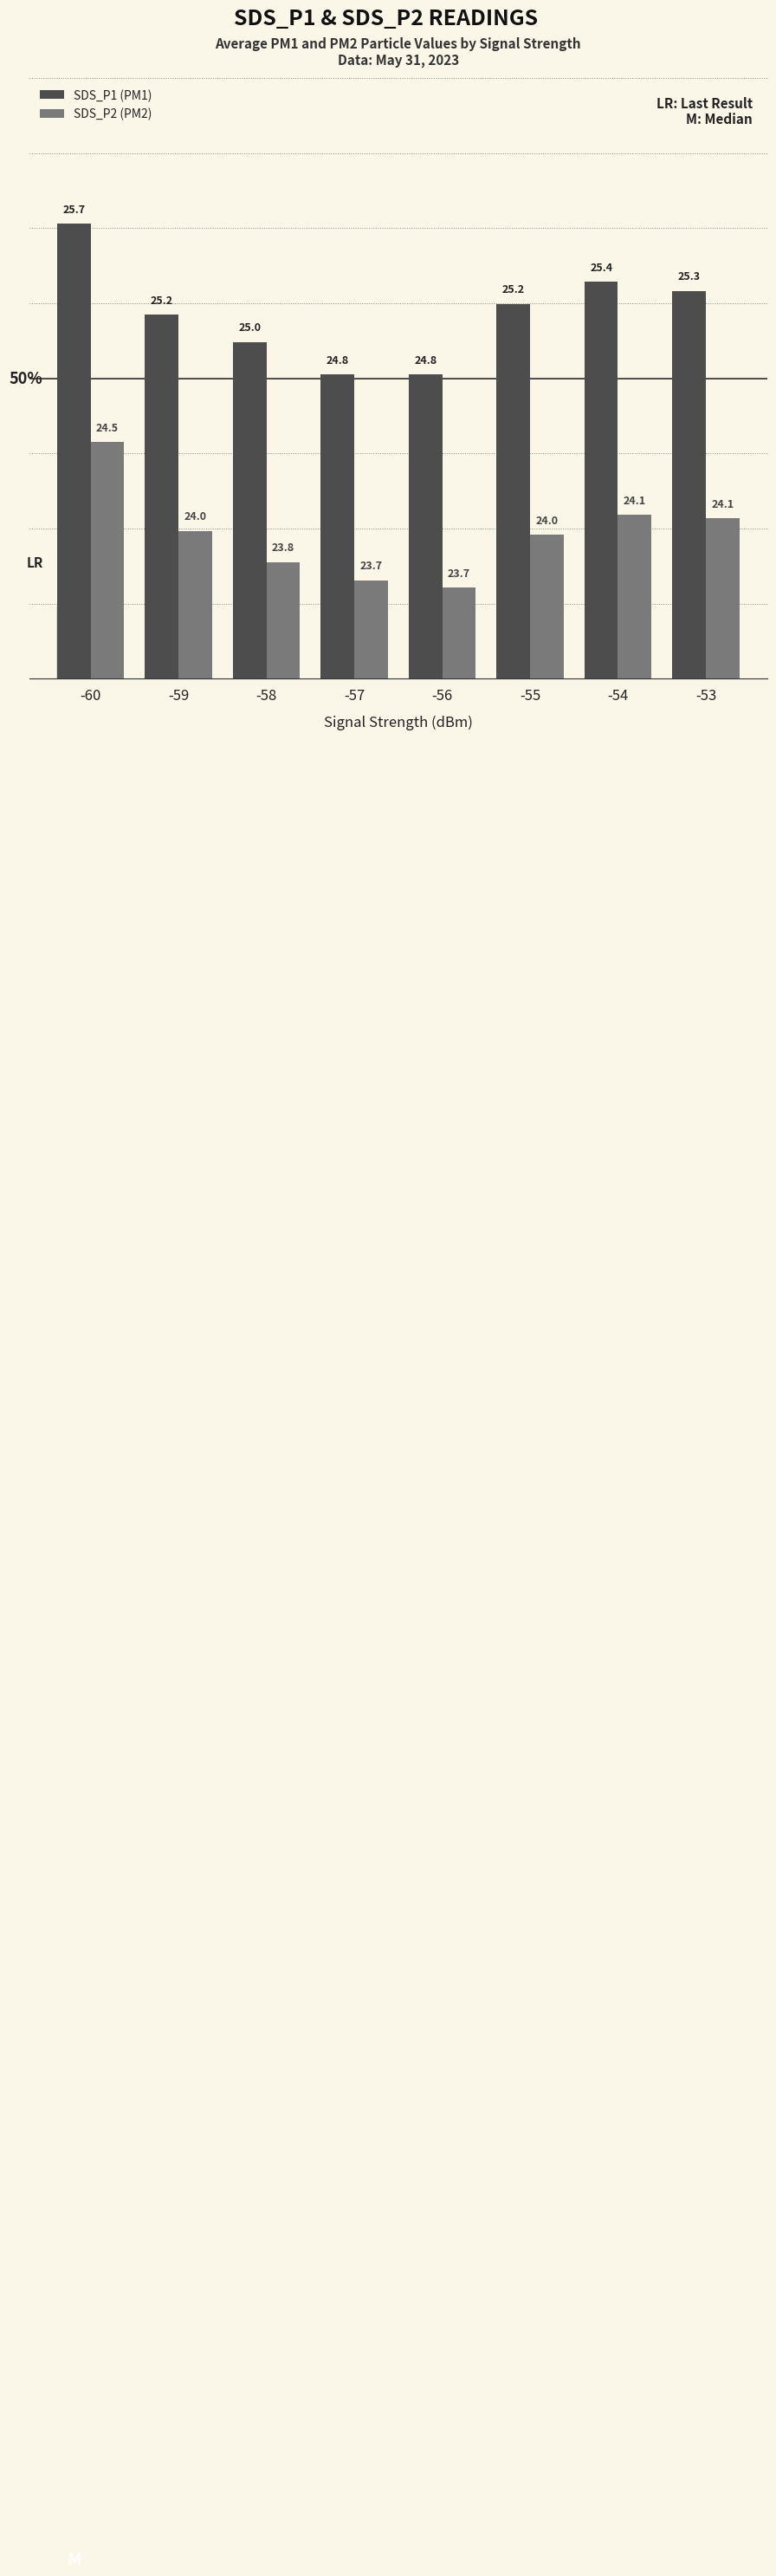

At which label is SDS_P2 (PM2) closest to 24?

-59